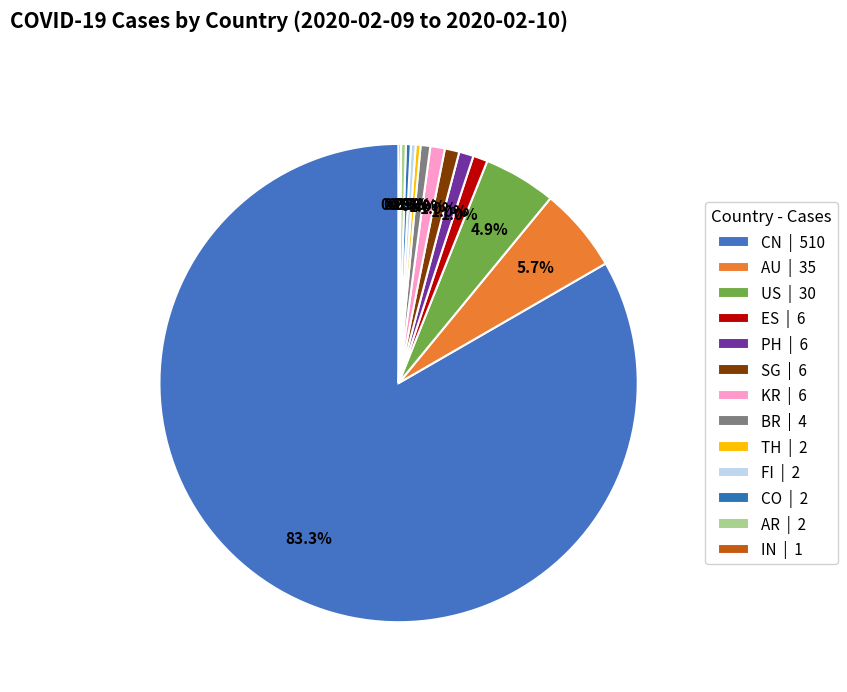

What is the largest slice in the pie chart?

CN